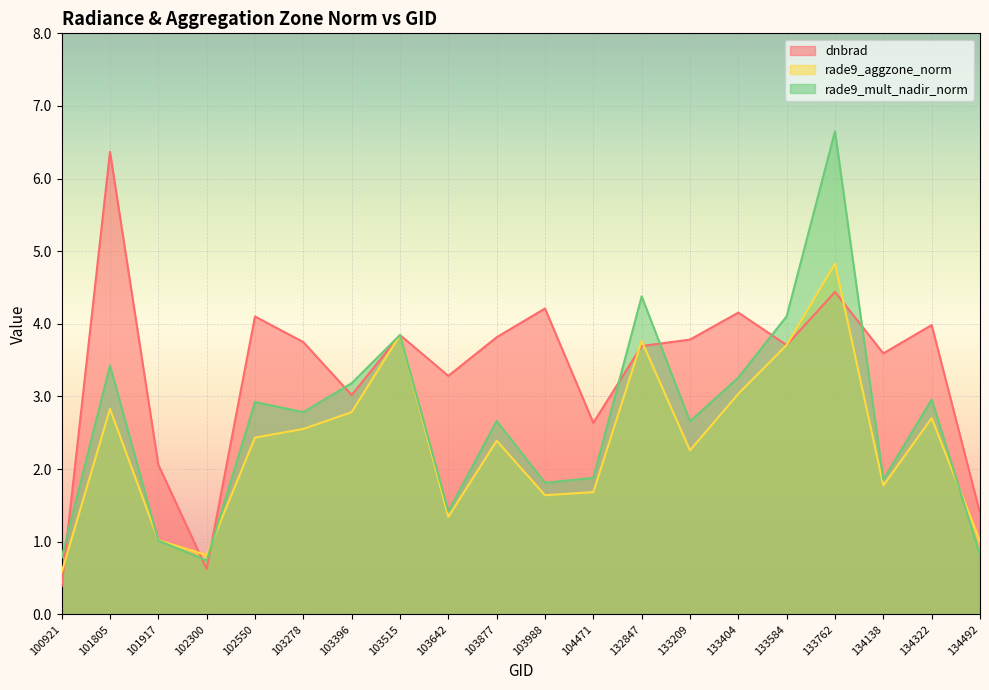

True or false: rade9_mult_nadir_norm has more than 1 points higher than both neighbors.

True